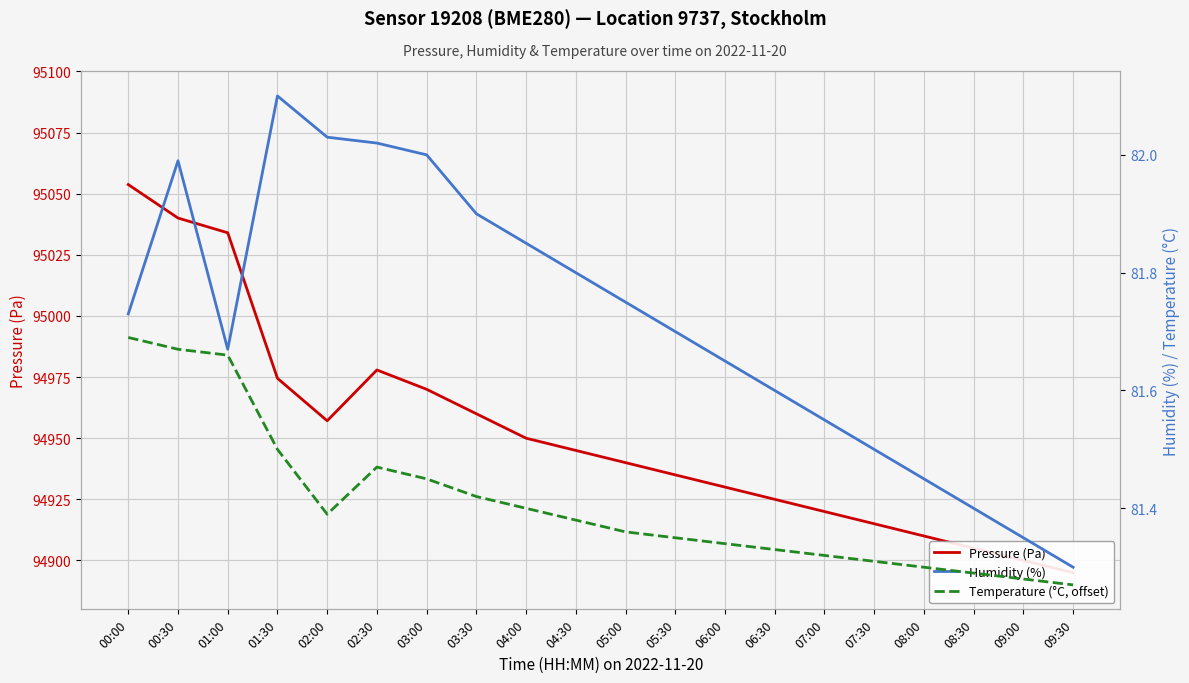

At how many categories does at least one series exceed 80077?

20